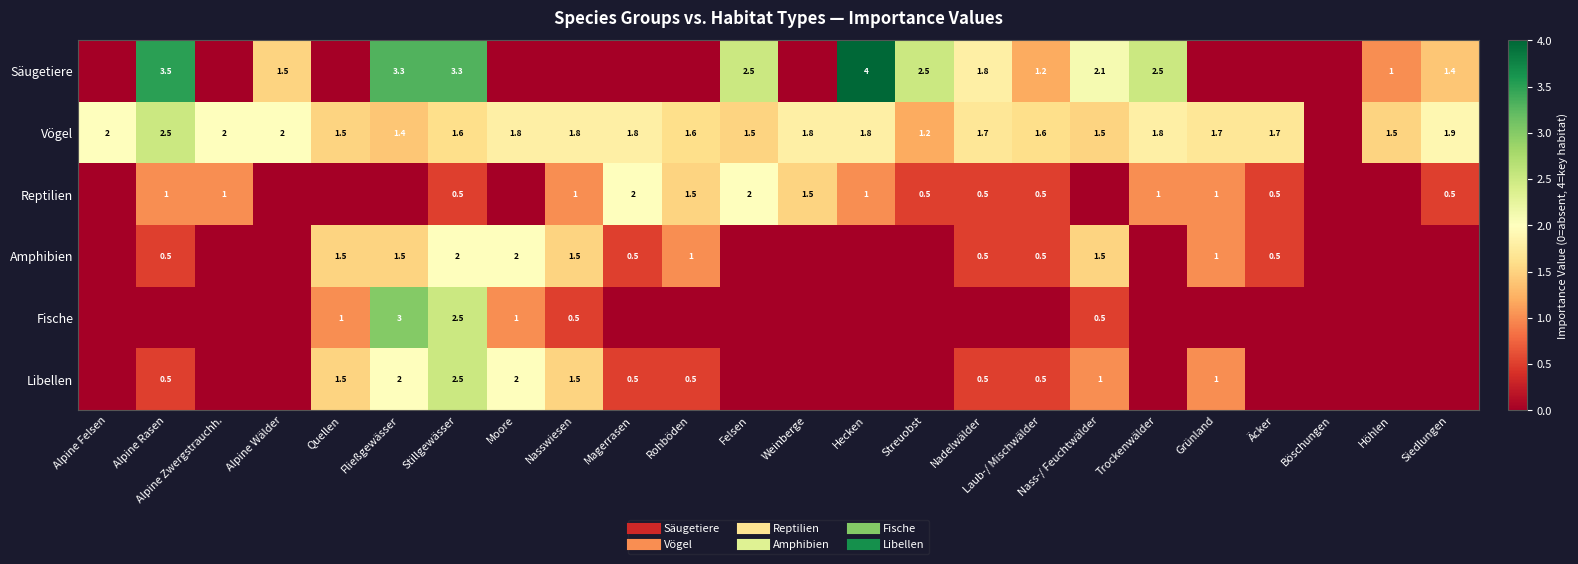

What is the sum of the Fische values at Rohböden and Fließgewässer?

3.0